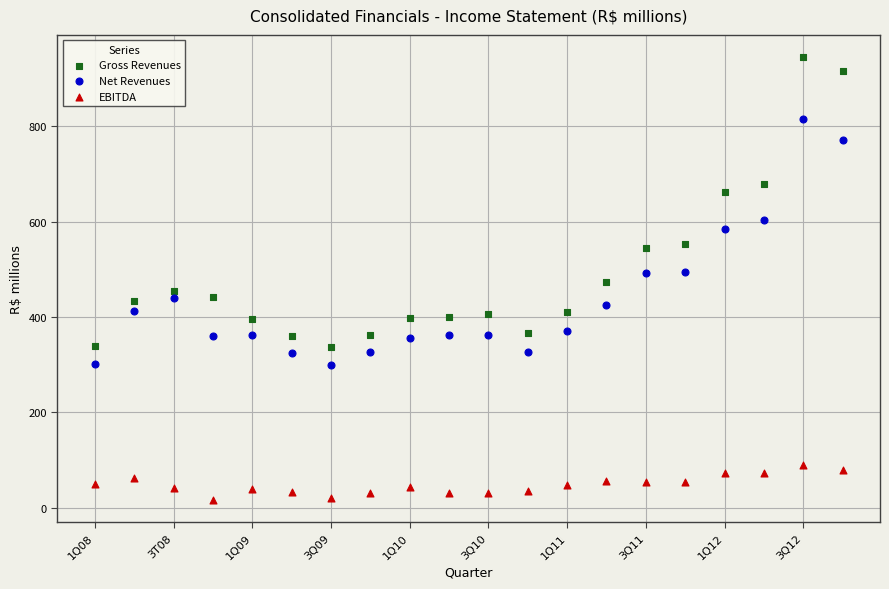

What are all the series names shown in the legend?

Gross Revenues, Net Revenues, EBITDA